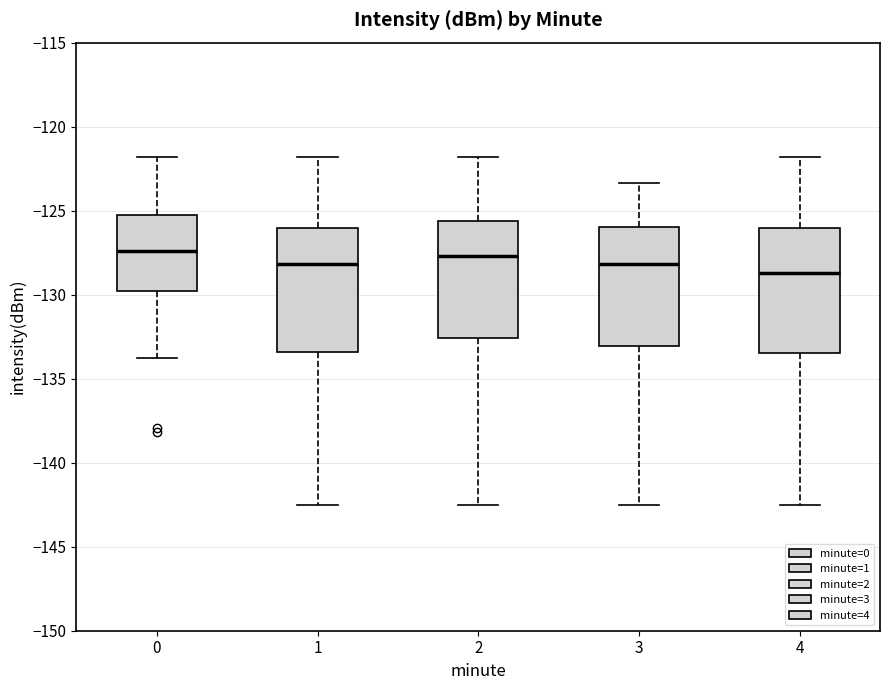

Reading left to right, transcribe this box plot: for each box, give where its median line is, the range the box spans, and where its two whiskers end, as read against the y-axis. The values are not printed on the chart, so give them approximately, as read against the axis.

0: median -127.5, box -130.0 to -125.5, whiskers -134.0 to -122.0
1: median -128.0, box -133.5 to -126.0, whiskers -142.5 to -122.0
2: median -127.5, box -132.5 to -125.5, whiskers -142.5 to -122.0
3: median -128.0, box -133.0 to -126.0, whiskers -142.5 to -123.5
4: median -128.5, box -133.5 to -126.0, whiskers -142.5 to -122.0